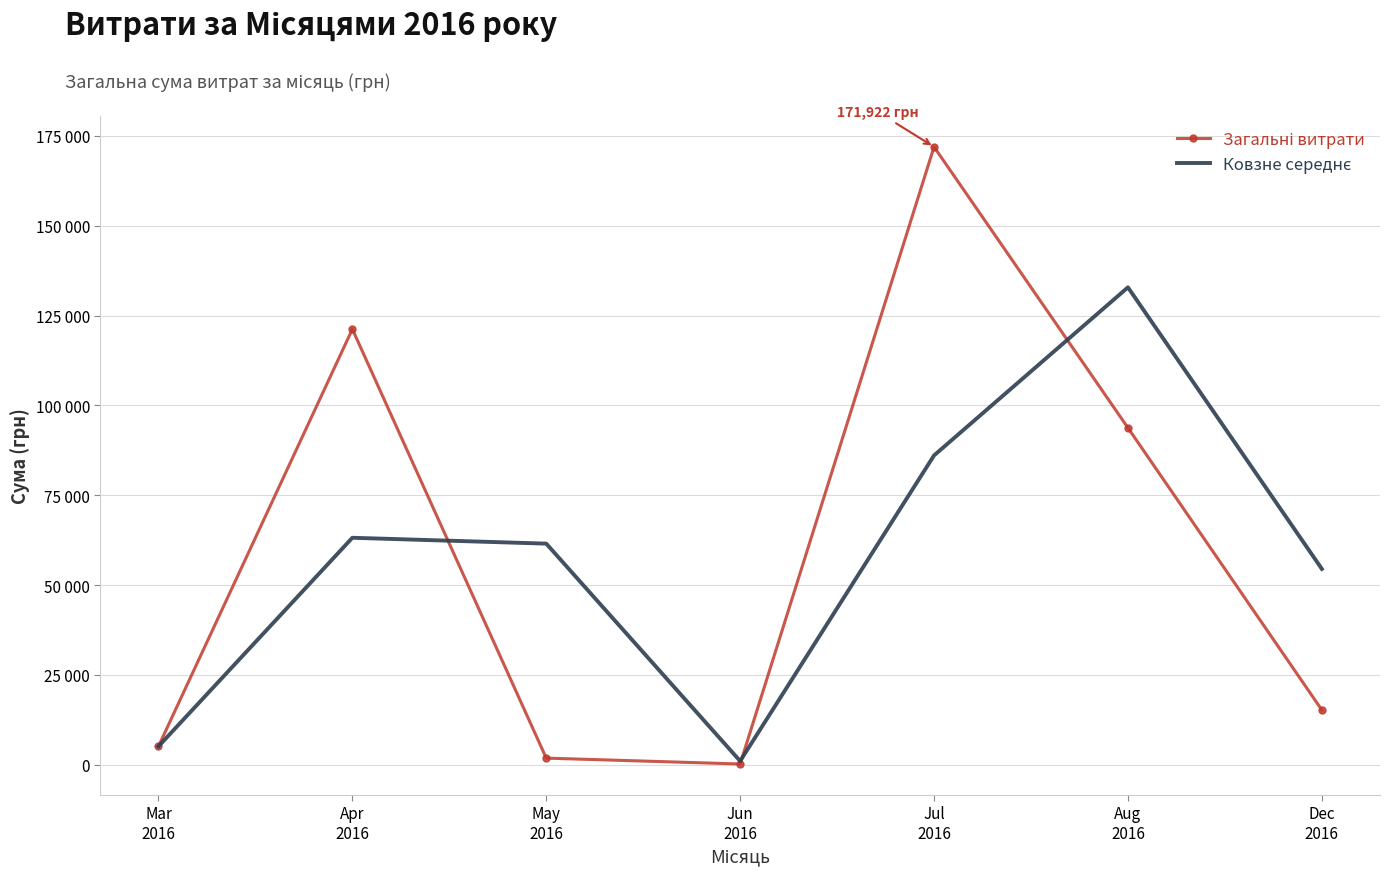

At which label does Загальні витрати reach its peak?

Jul
2016